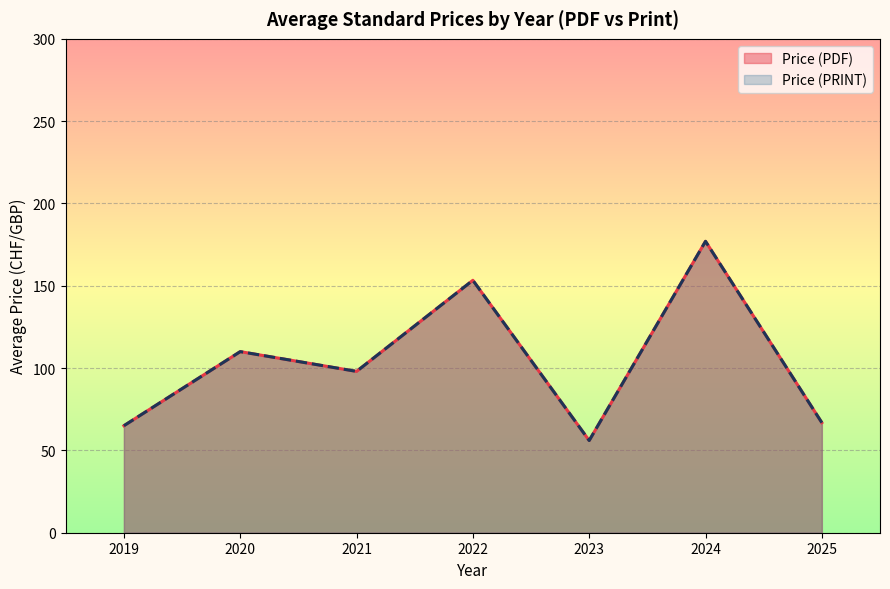

Between 2025 and 2025, which series saw the biggest shift?

Price (PDF)